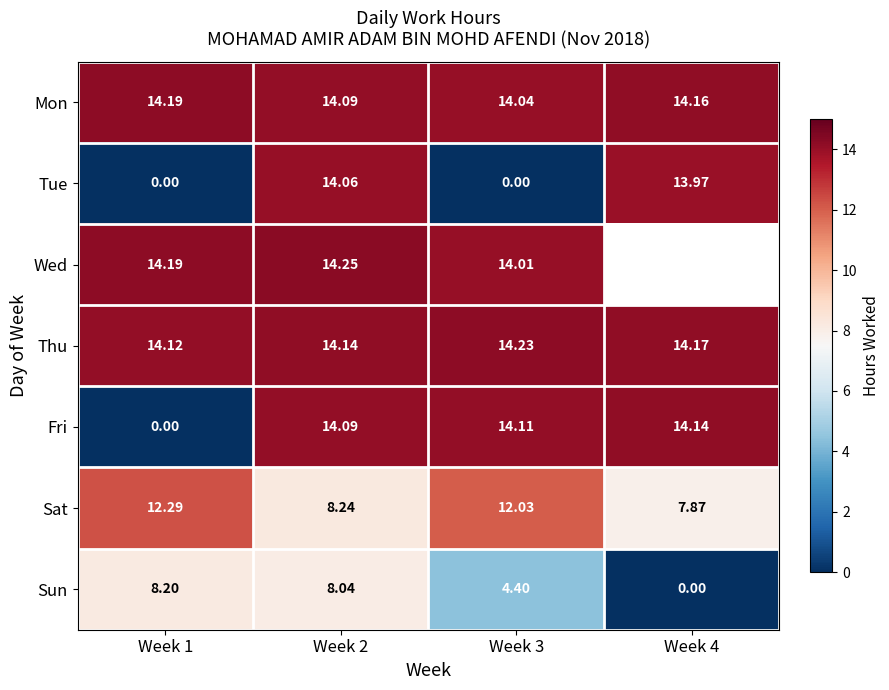

Is the value of Wed at Week 1 greater than the value of Mon at Week 4?

Yes